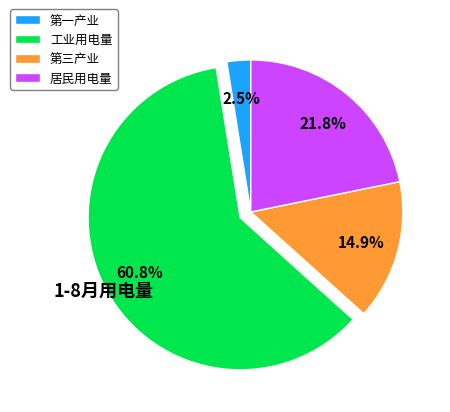

To the nearest percent, what portion does 第三产业 represent?

15%